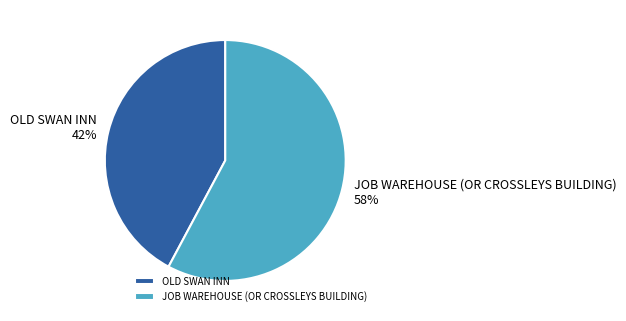

To the nearest percent, what portion does JOB WAREHOUSE (OR CROSSLEYS BUILDING) represent?

58%